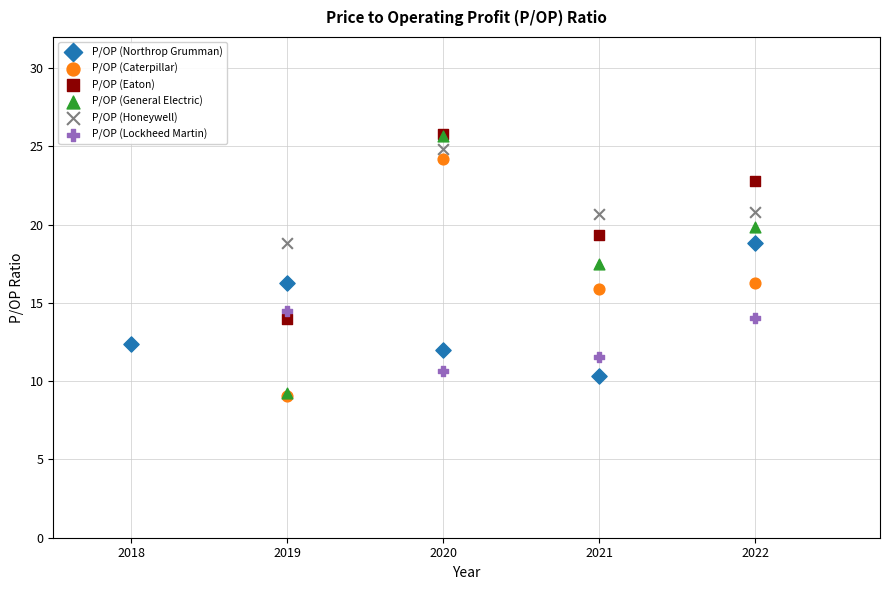

What are all the series names shown in the legend?

P/OP (Northrop Grumman), P/OP (Caterpillar), P/OP (Eaton), P/OP (General Electric), P/OP (Honeywell), P/OP (Lockheed Martin)